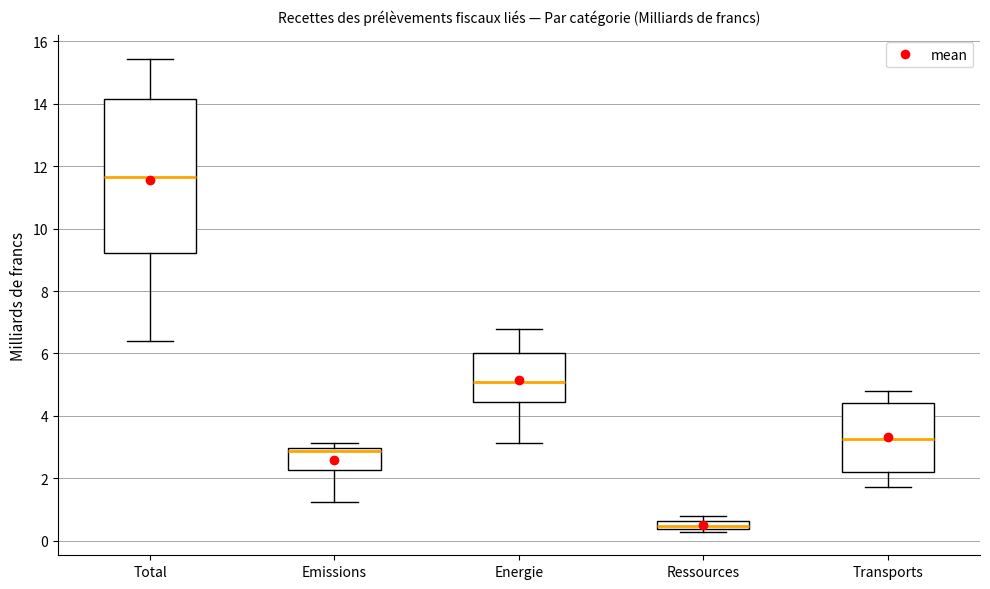

Which box is the tallest, from its lower edge to its upper edge?

Total